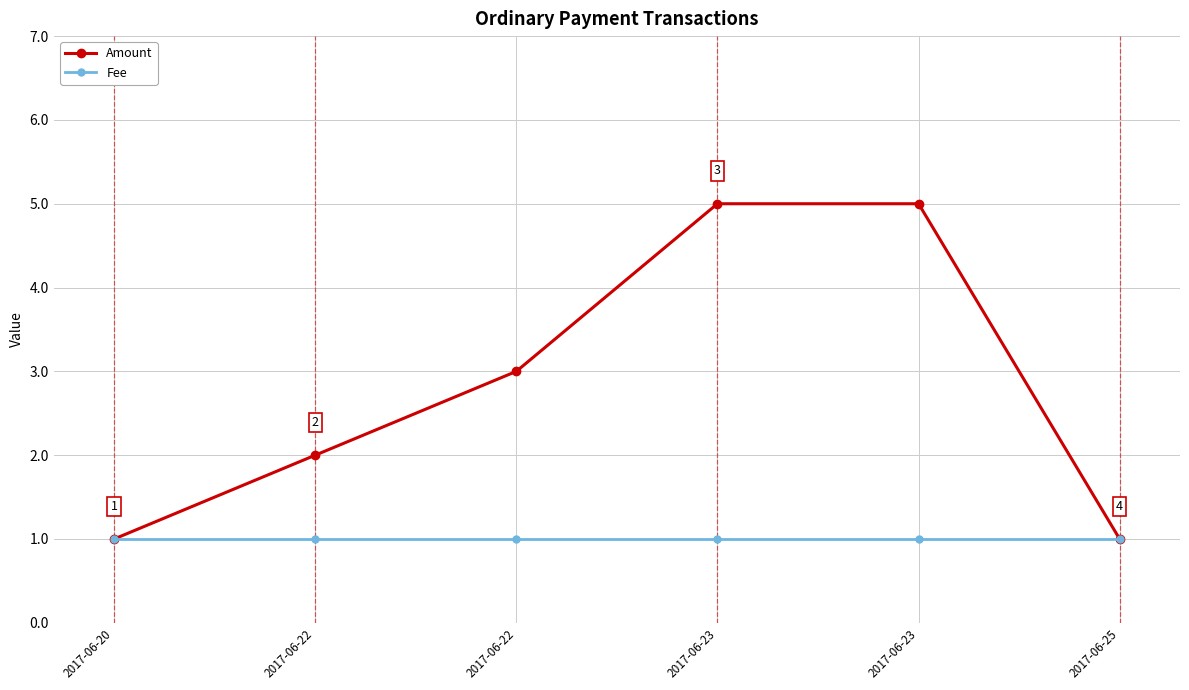

At which label is Amount closest to 3?

2017-06-22